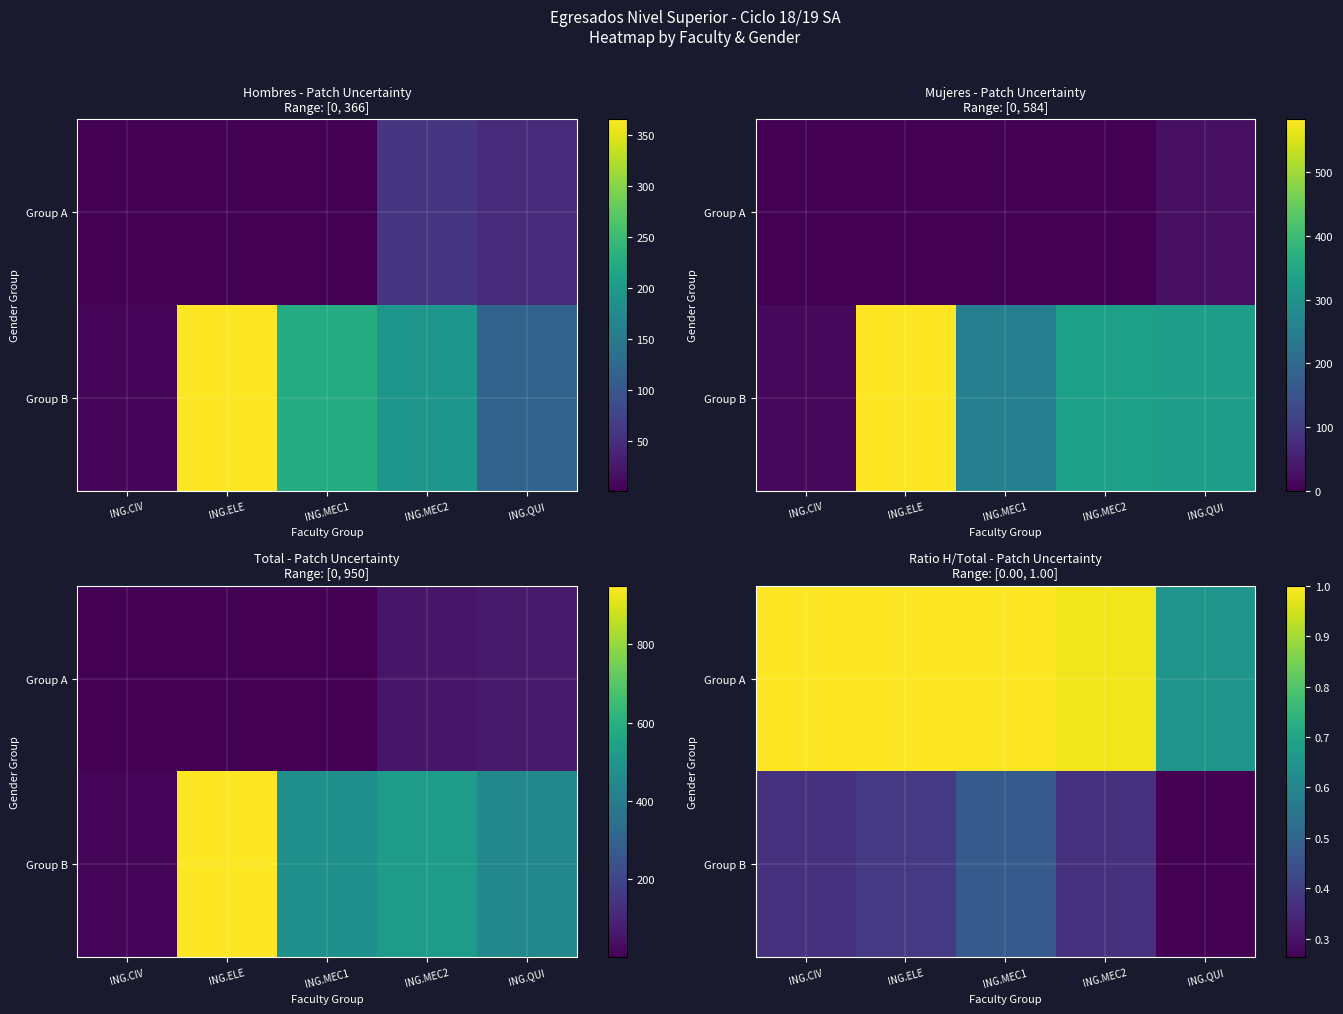

What is the minimum value for Group B?

0.3